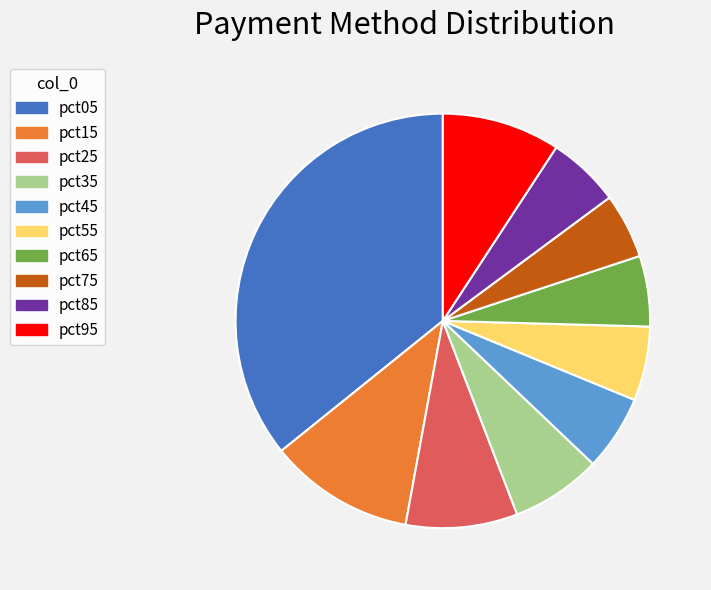

Which category has the biggest portion of the pie?

pct05